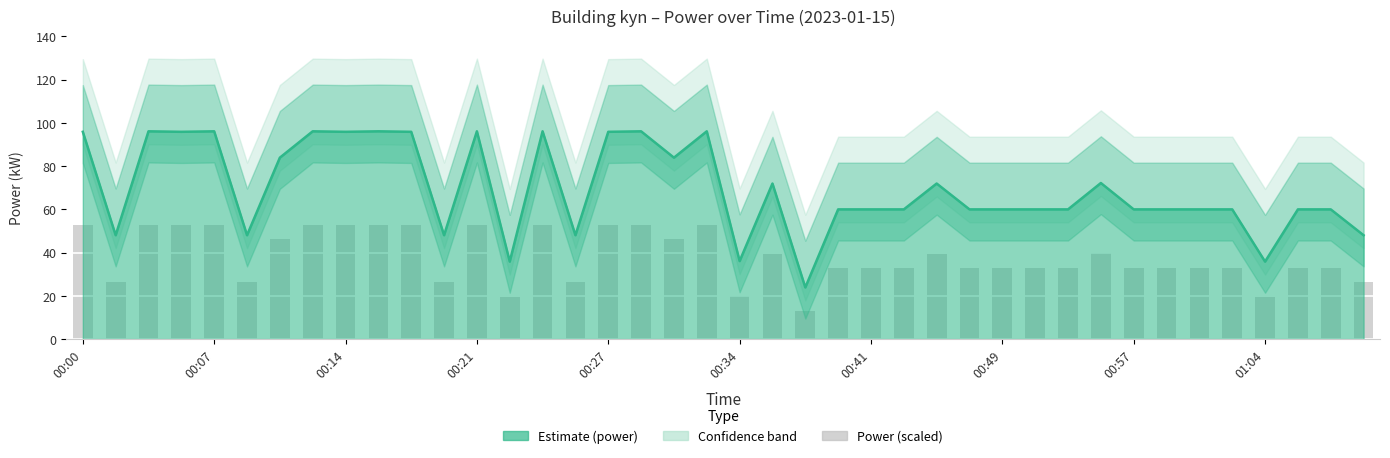

Is it true that the value at 01:04 is 49.3?

False